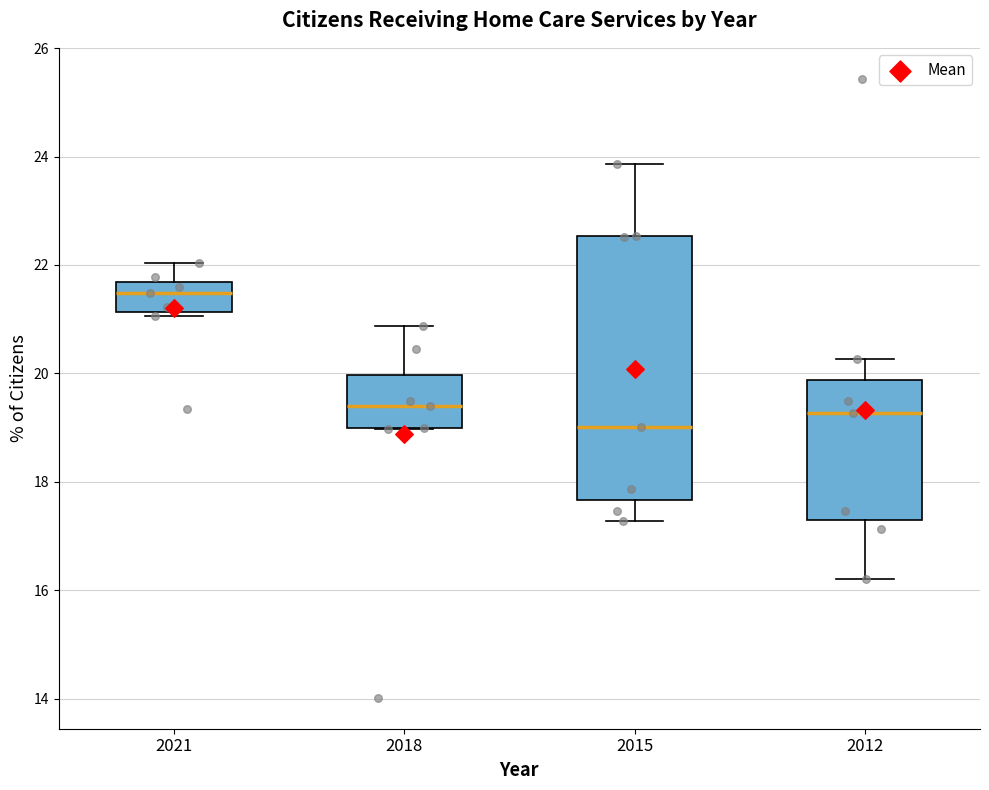

Comparing the boxes themselves (not the whiskers), which one is the tallest?

2015